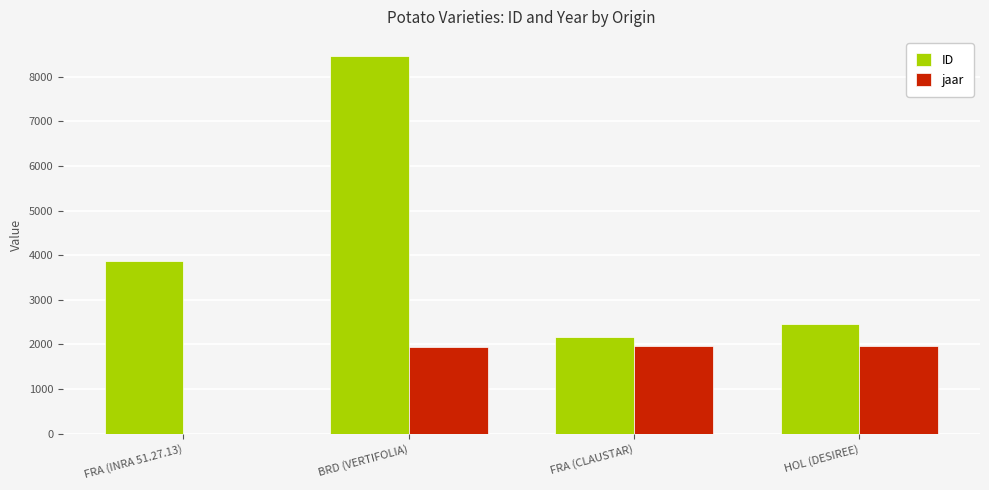

What is the average value of the ID series?

4243